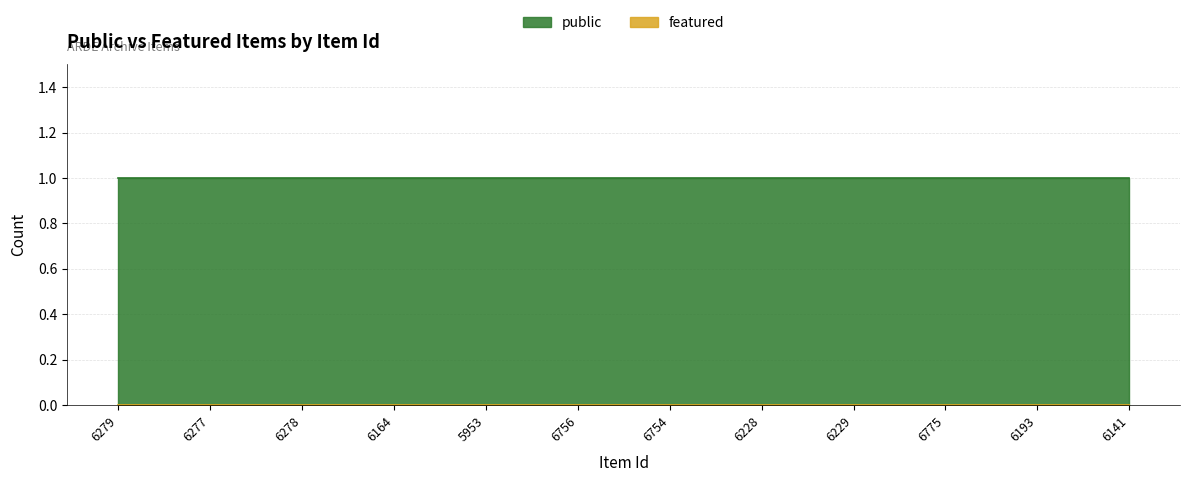

What is the spread (max minus min) of values at 6141?

1